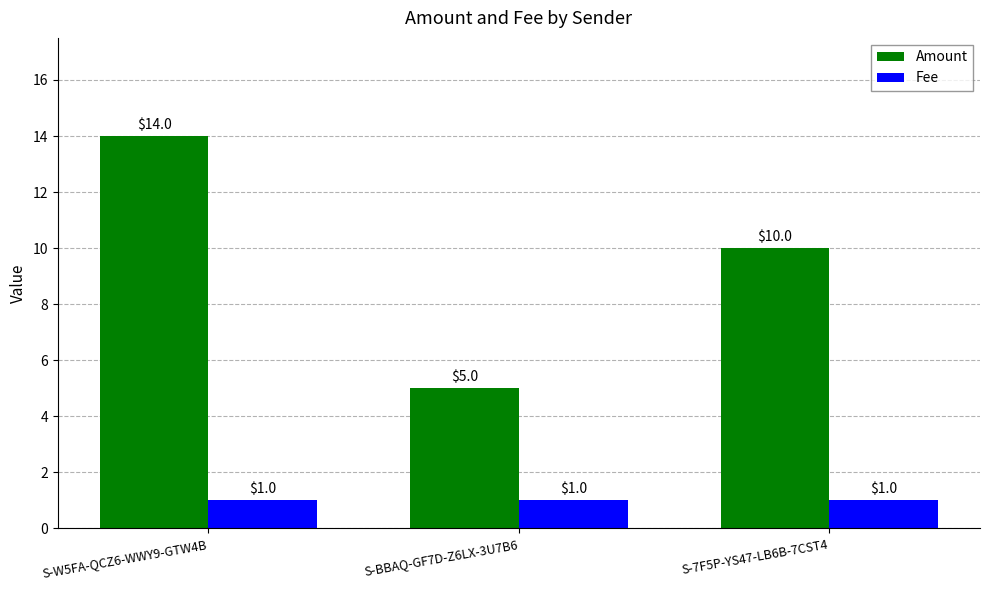

What is the lowest value of the Fee series?

1